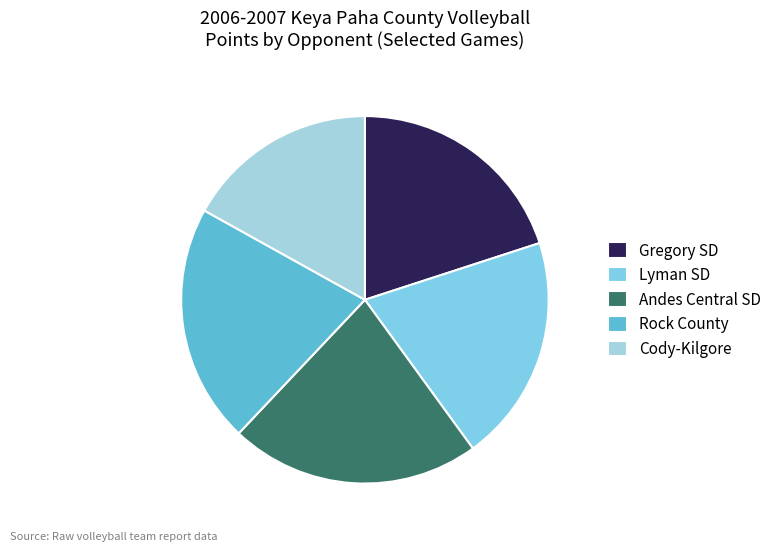

To the nearest percent, what is the difference between the Gregory SD and Andes Central SD slice percentages?

2%